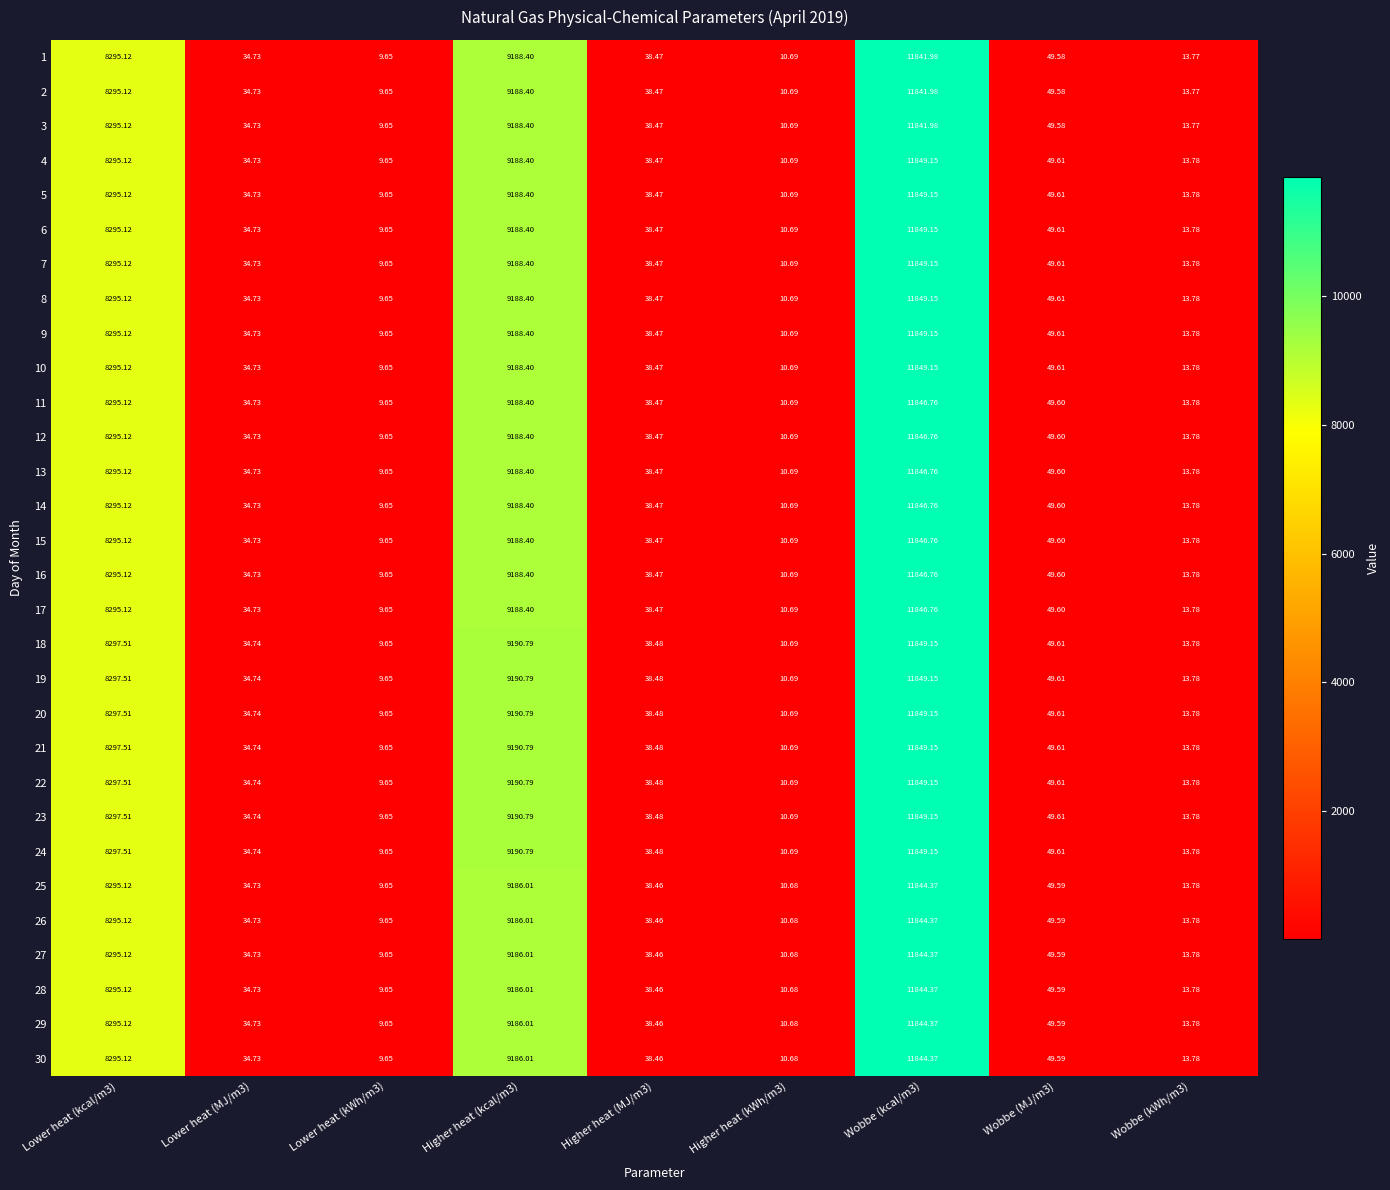

Is the value of 29 at Lower heat (kcal/m3) greater than the value of 26 at Lower heat (MJ/m3)?

Yes